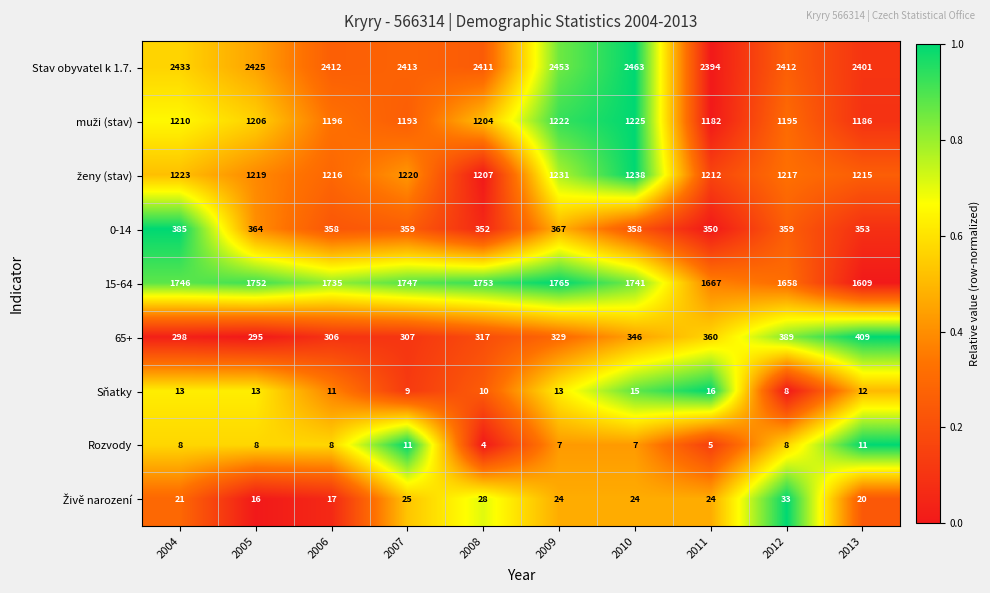

Which category has the highest value in the Sňatky series?

2011